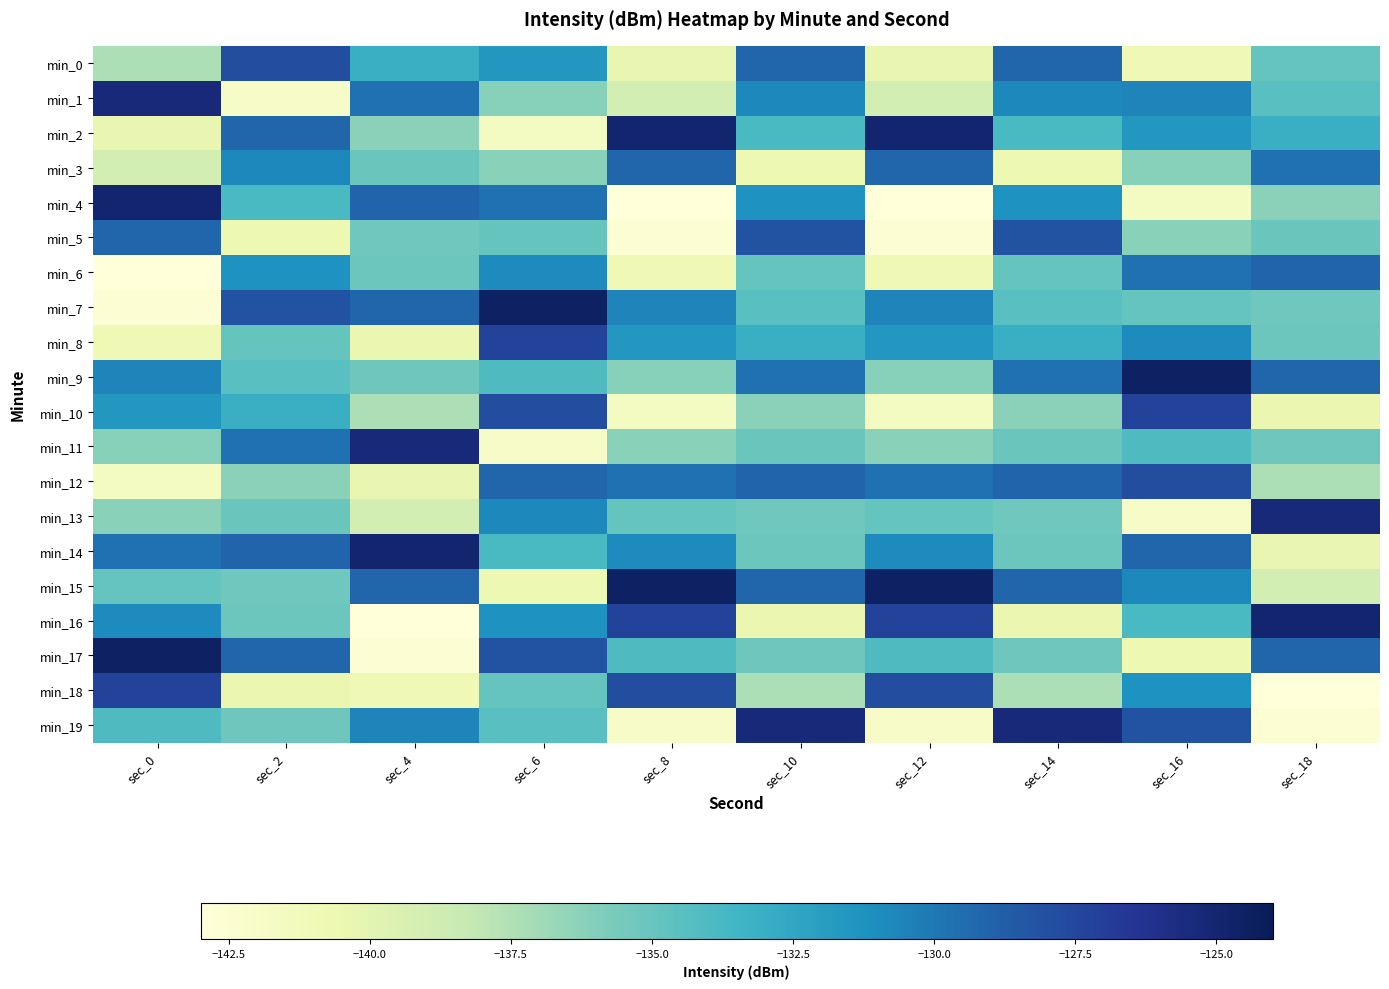

What is the total value across all series at sec_12?

-2687.1